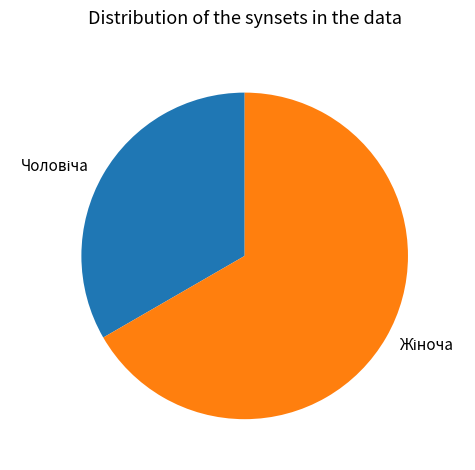

Does any single category account for the majority?

Yes